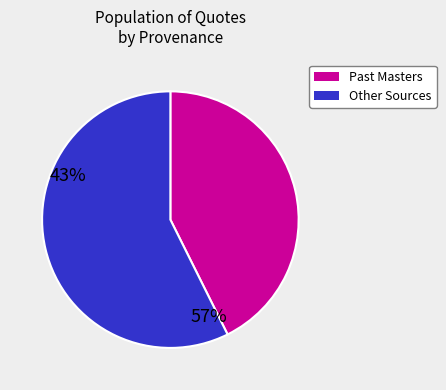

What is the smallest slice in the pie chart?

Past Masters